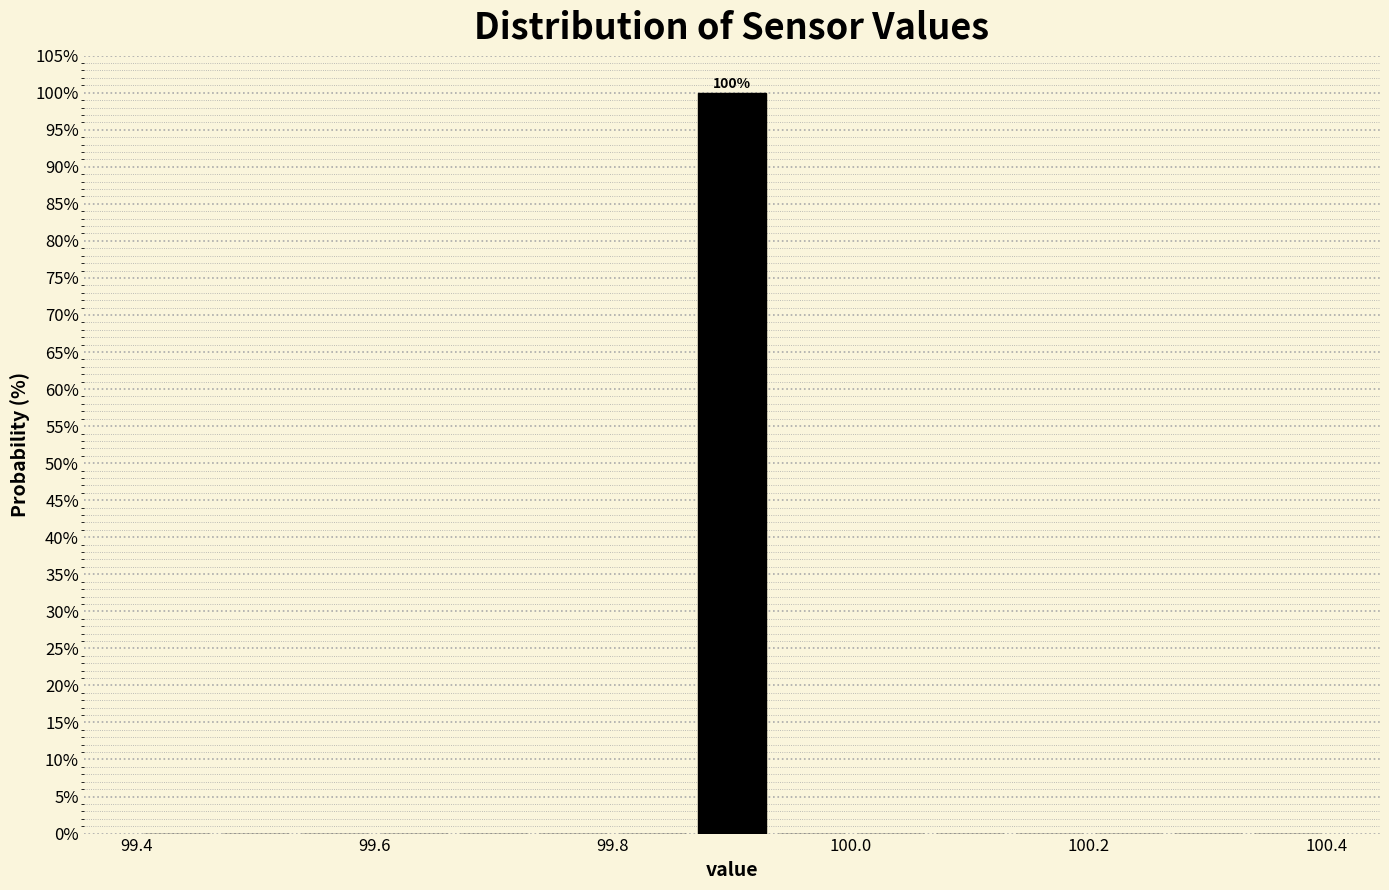

Read against the x-axis, roughly where is the centre of the tallest bar?

99.90